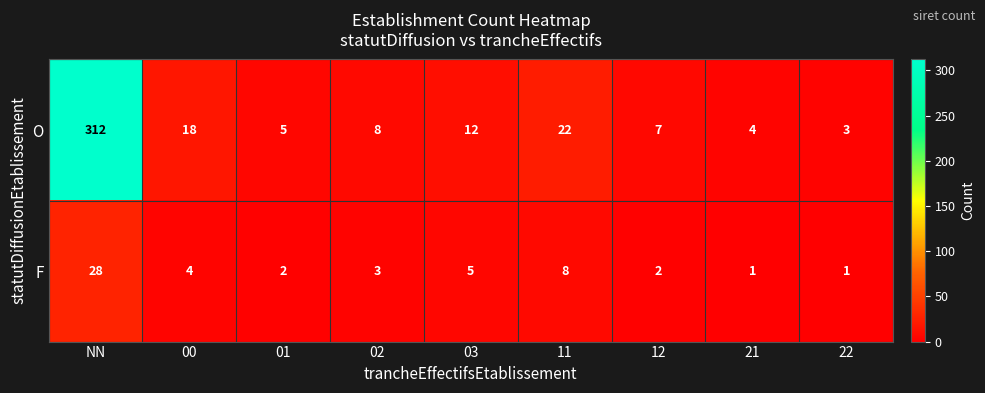

Which category has the highest value across all series?

NN